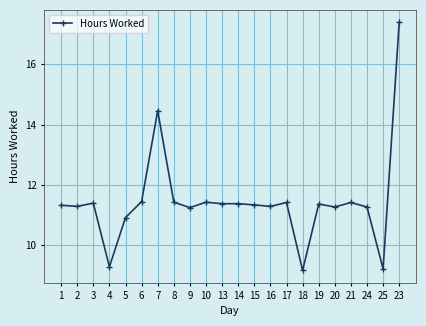

True or false: there are more than 0 points higher than both neighbors.

True